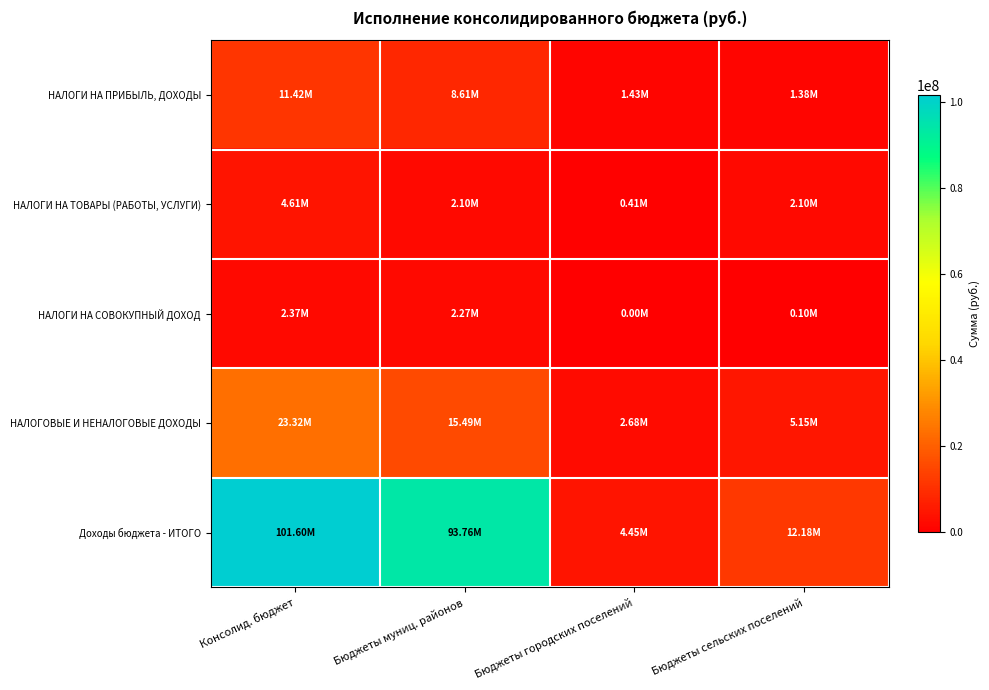

Reading left to right, extract all data points from this chart.

НАЛОГИ НА ПРИБЫЛЬ, ДОХОДЫ: Консолид. бюджет=11415020.4	Бюджеты муниц. районов=8612843.3	Бюджеты городских поселений=1426431.9	Бюджеты сельских поселений=1375745.2
НАЛОГИ НА ТОВАРЫ (РАБОТЫ, УСЛУГИ): Консолид. бюджет=4608412.5	Бюджеты муниц. районов=2099100.0	Бюджеты городских поселений=405759.5	Бюджеты сельских поселений=2103553.0
НАЛОГИ НА СОВОКУПНЫЙ ДОХОД: Консолид. бюджет=2372958.8	Бюджеты муниц. районов=2270182.7	Бюджеты городских поселений=0.0	Бюджеты сельских поселений=102776.1
НАЛОГОВЫЕ И НЕНАЛОГОВЫЕ ДОХОДЫ: Консолид. бюджет=23318049.3	Бюджеты муниц. районов=15493628.6	Бюджеты городских поселений=2677172.6	Бюджеты сельских поселений=5147248.1
Доходы бюджета - ИТОГО: Консолид. бюджет=101603432.5	Бюджеты муниц. районов=93760318.8	Бюджеты городских поселений=4447527.6	Бюджеты сельских поселений=12177369.1